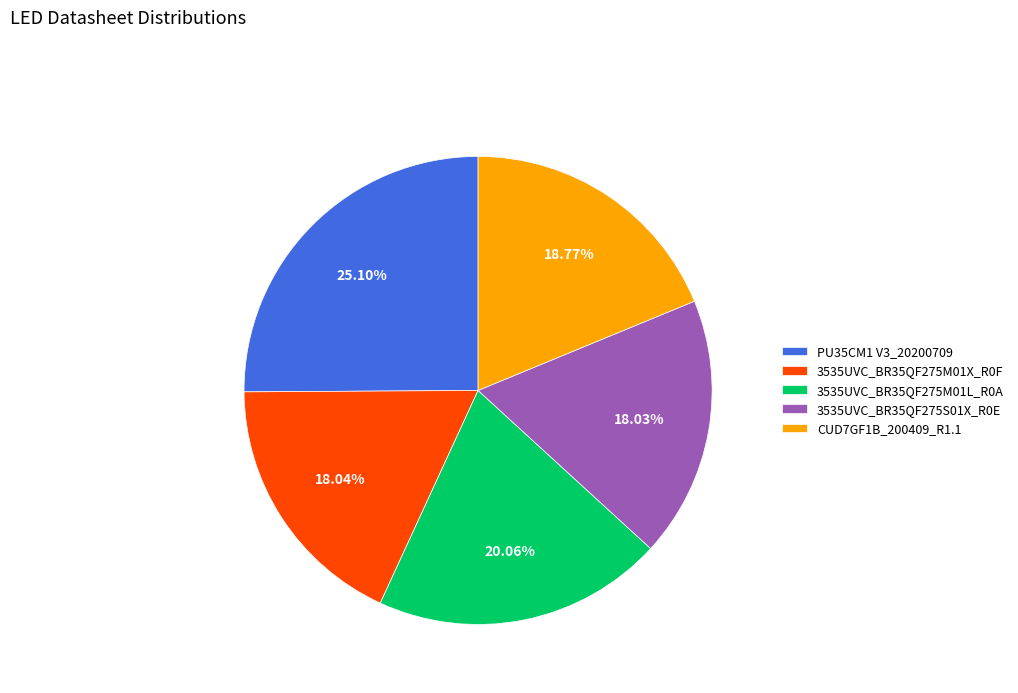

The PU35CM1 V3_20200709 slice represents 13% of the pie. True or false?

False